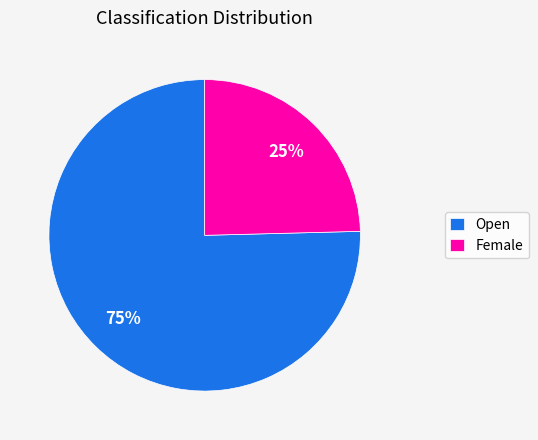

Is the sum of Female and Open greater than half?

Yes